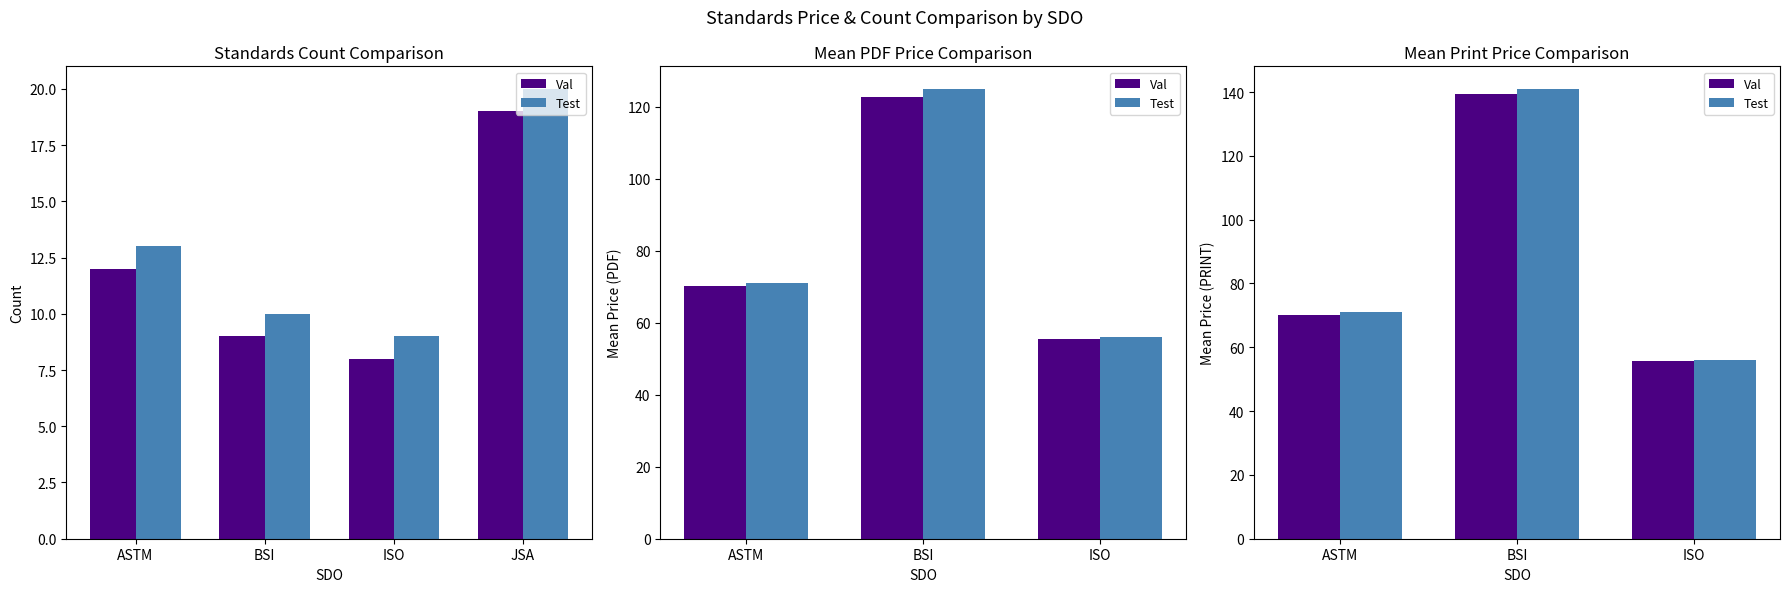

Which series changed the most between ASTM and ISO?

Test